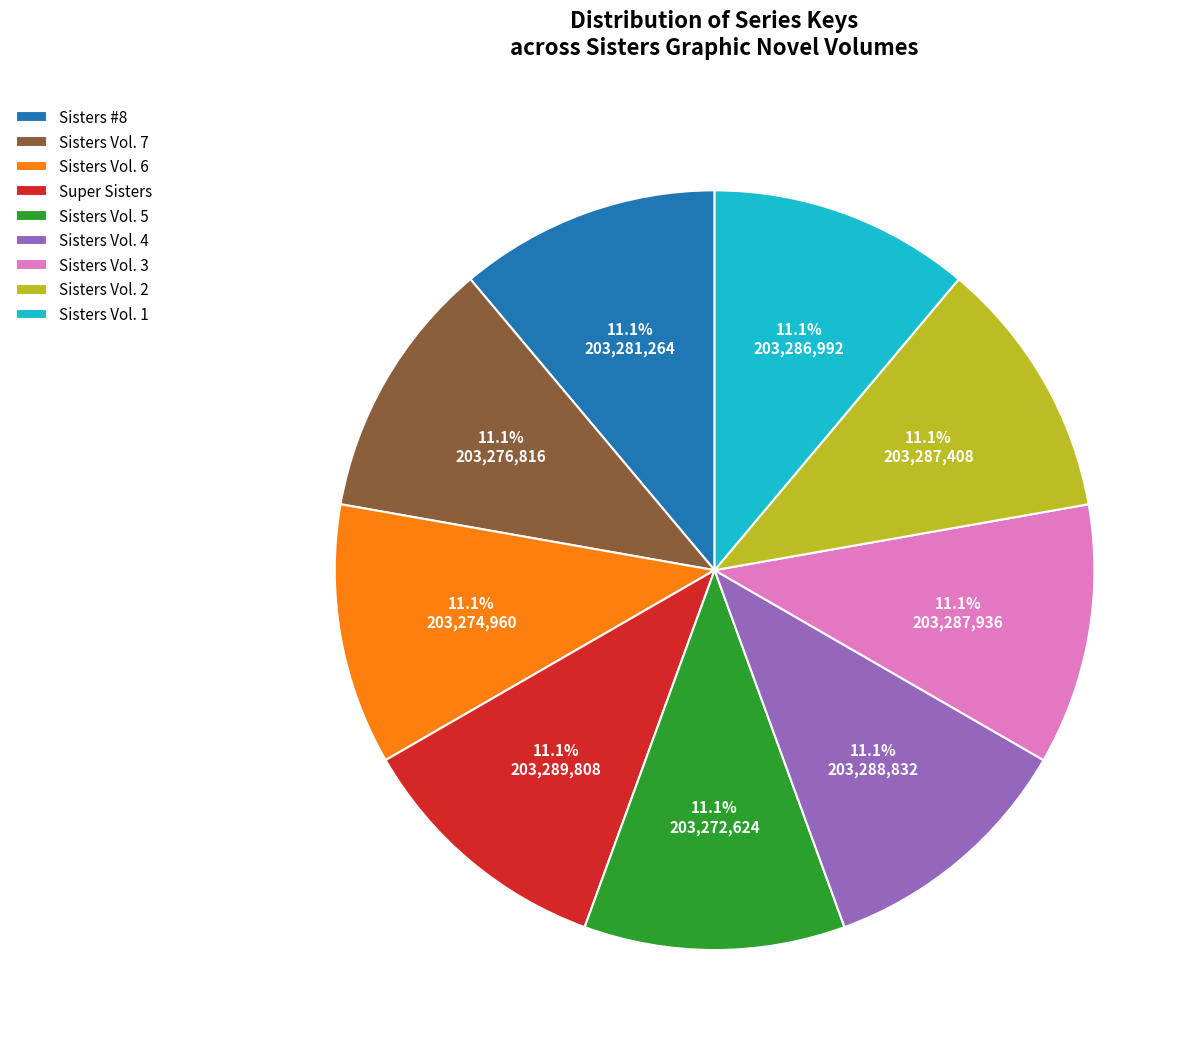

What portion of the pie excludes Sisters Vol. 5?

88.9%